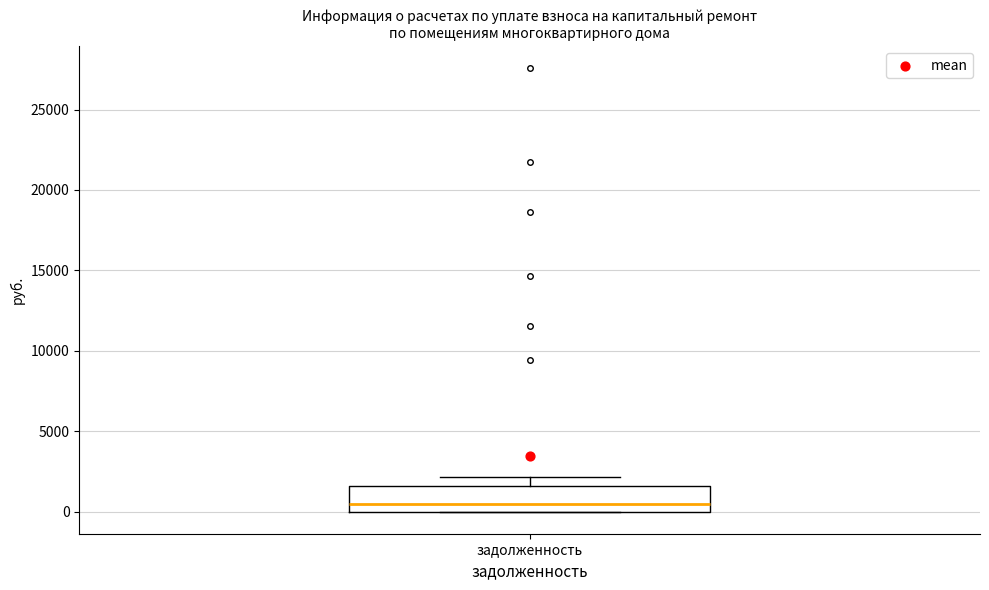

Read this box plot against the y-axis: the position of the median line, the range covered by the box, and the ends of both whiskers. The values are not printed on the chart, so give them approximately, as read against the axis.

median 500, box 0 to 1500, whiskers 0 to 2000